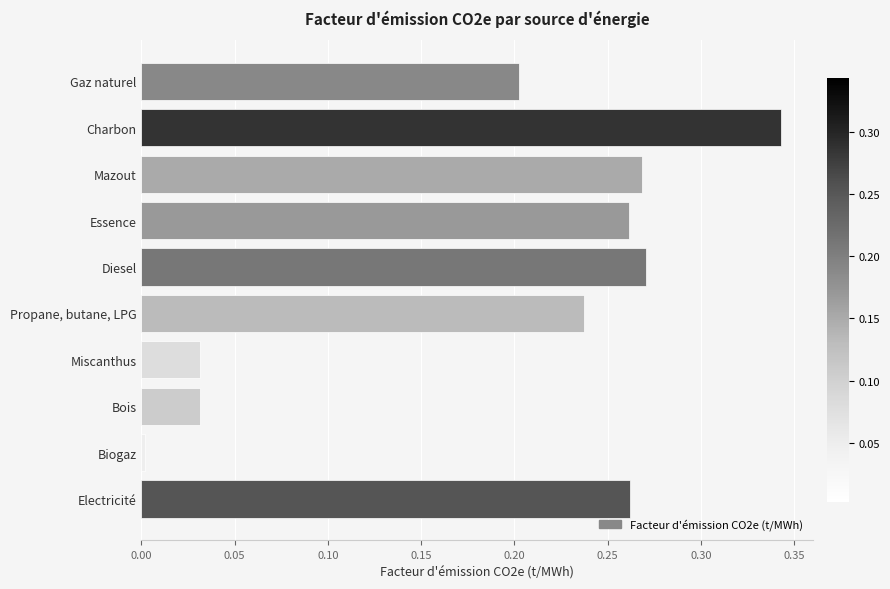

What is the label of the 1st bar from the bottom?

Electricité